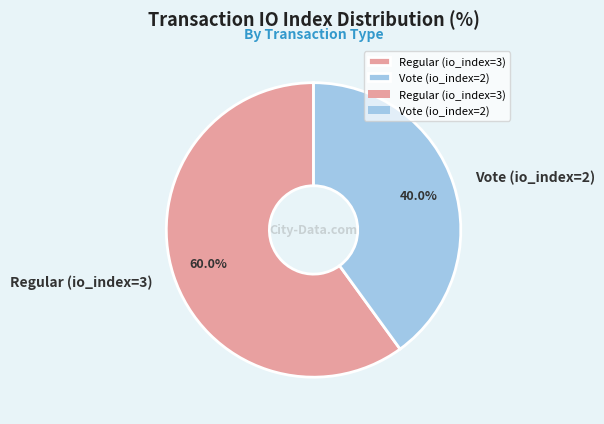

Is Regular (io_index=3) the majority of the pie?

Yes